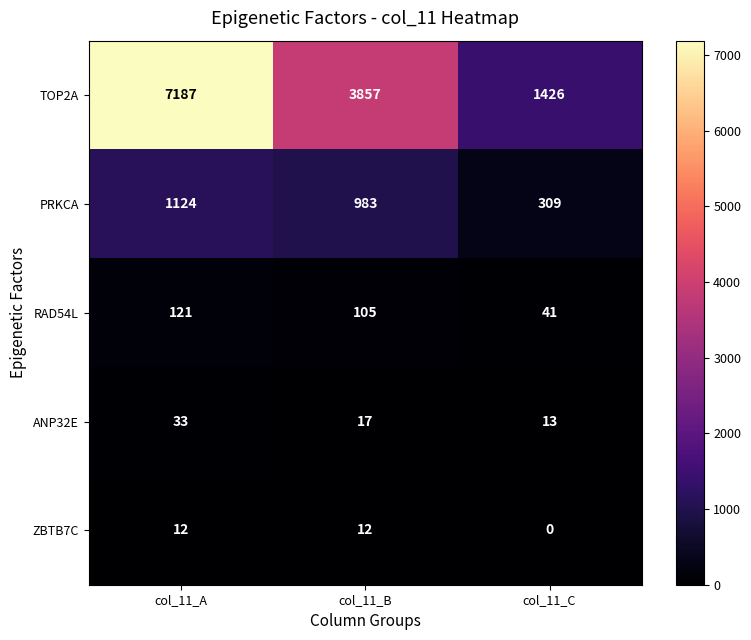

At how many categories does at least one series exceed 1312?

3